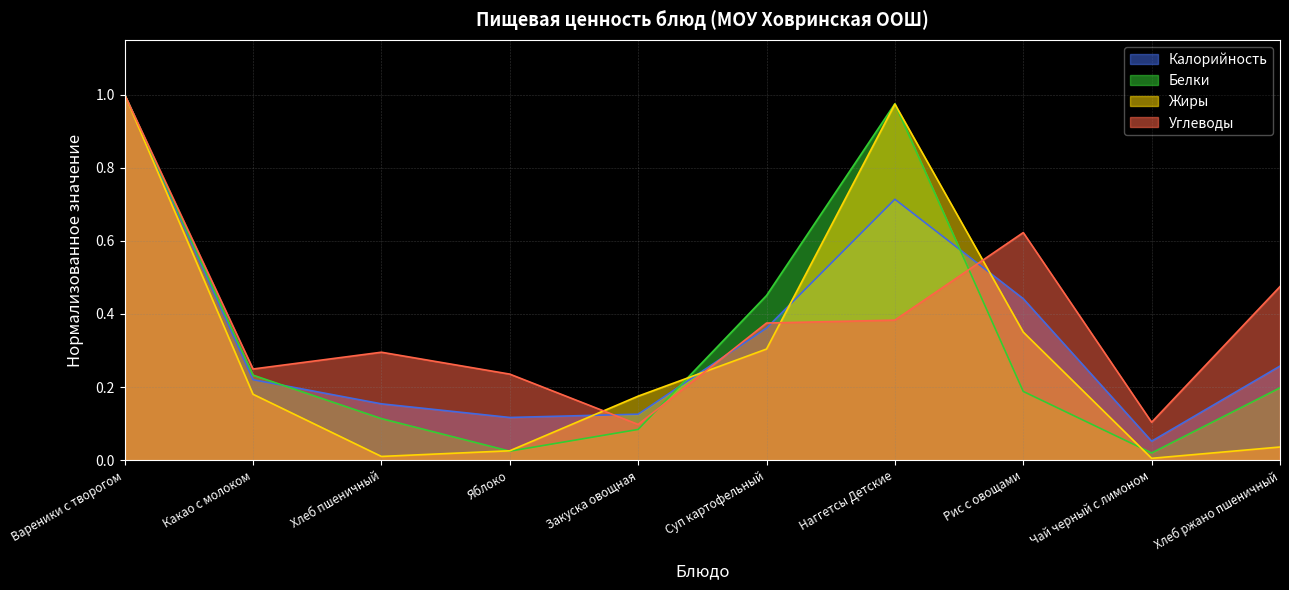

What is the sum of the Жиры values at Какао с молоком and Наггетсы Детские?

1.2